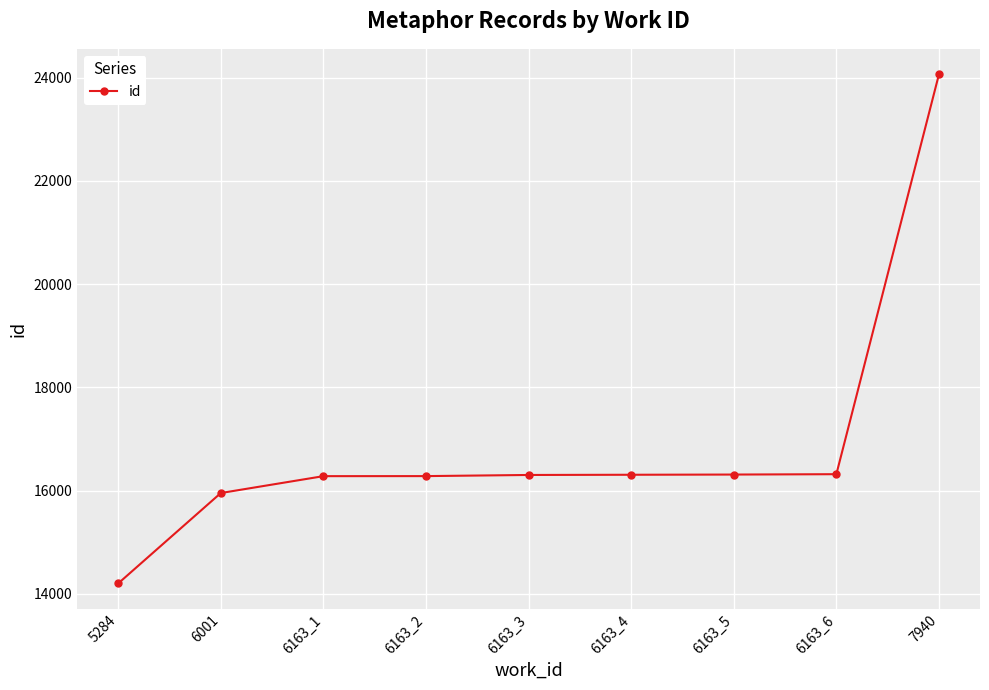

True or false: the data shows 16307 at 6163_4.

True